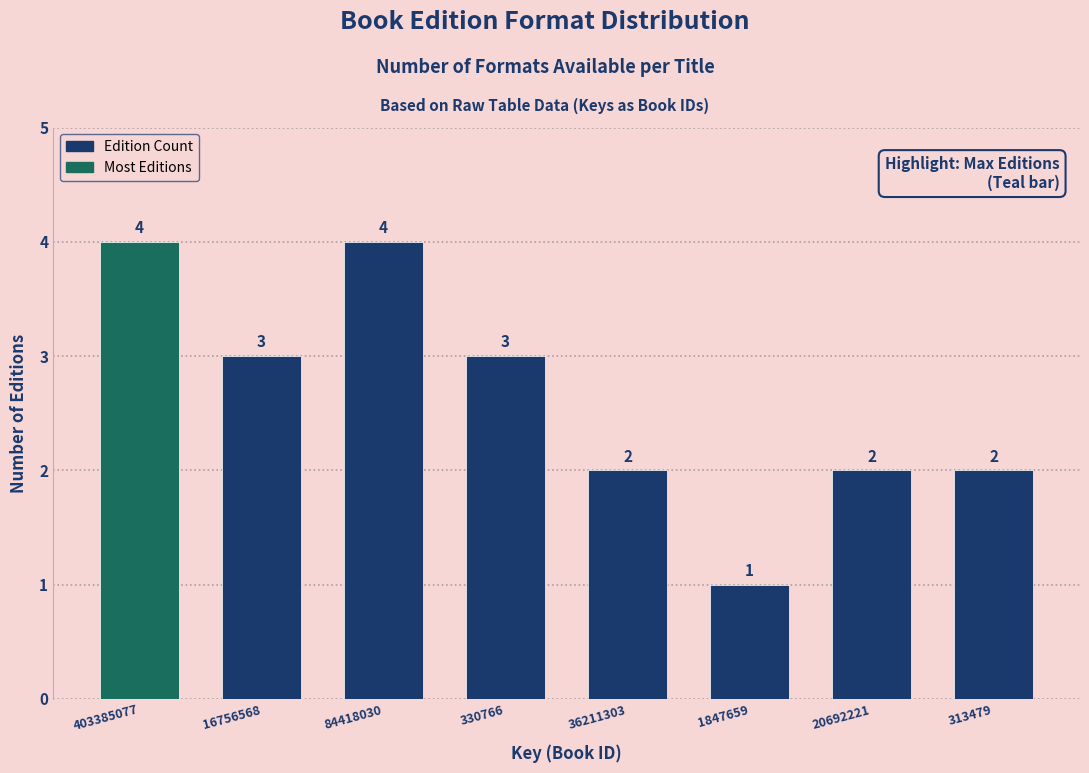

Reading left to right, extract all data points from this chart.

403385077=4	16756568=3	84418030=4	330766=3	36211303=2	1847659=1	20692221=2	313479=2